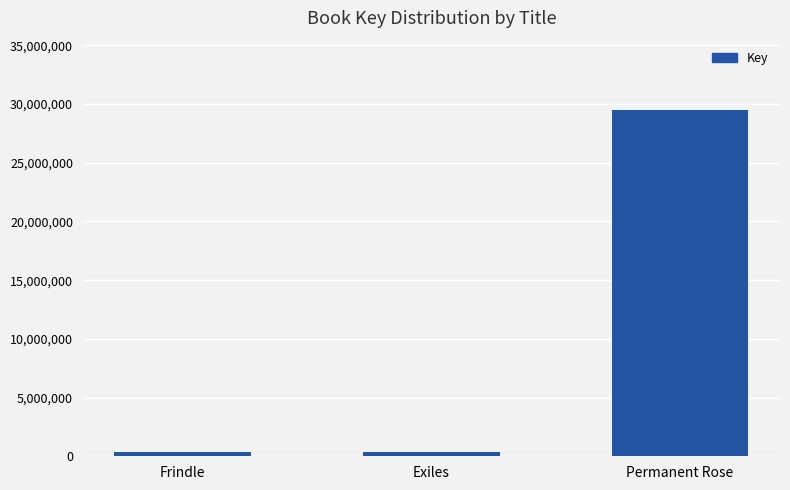

Where is the data nearest to the value 14914288?

Frindle